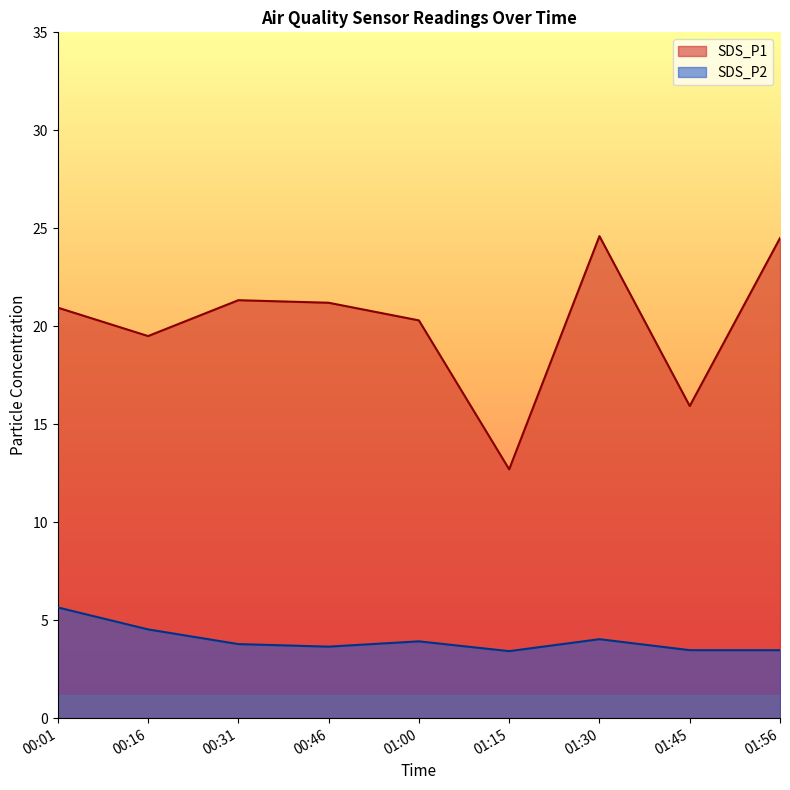

Which series has the largest total across all categories?

SDS_P1